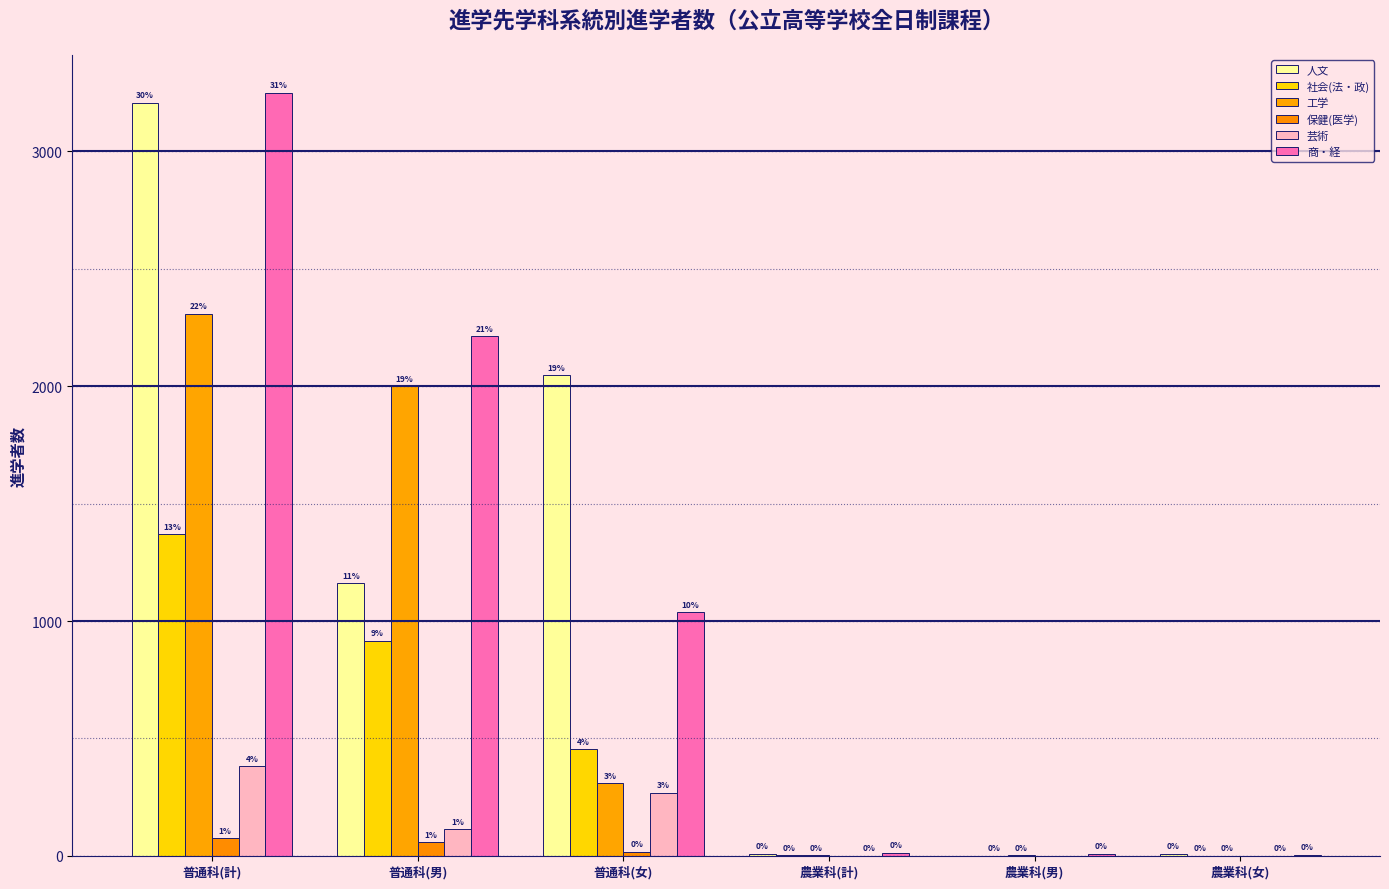

What is the label of the 1st bar from the left?

普通科(計)